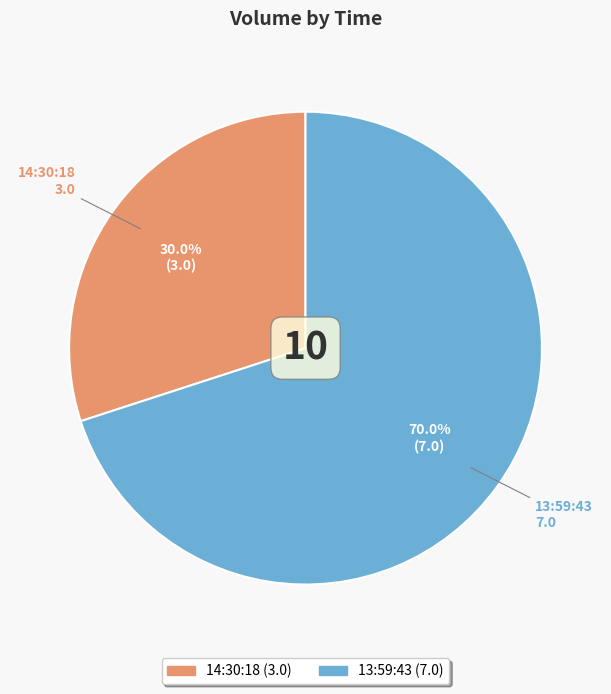

To the nearest percent, what is the difference between the largest and smallest slice percentages?

40%